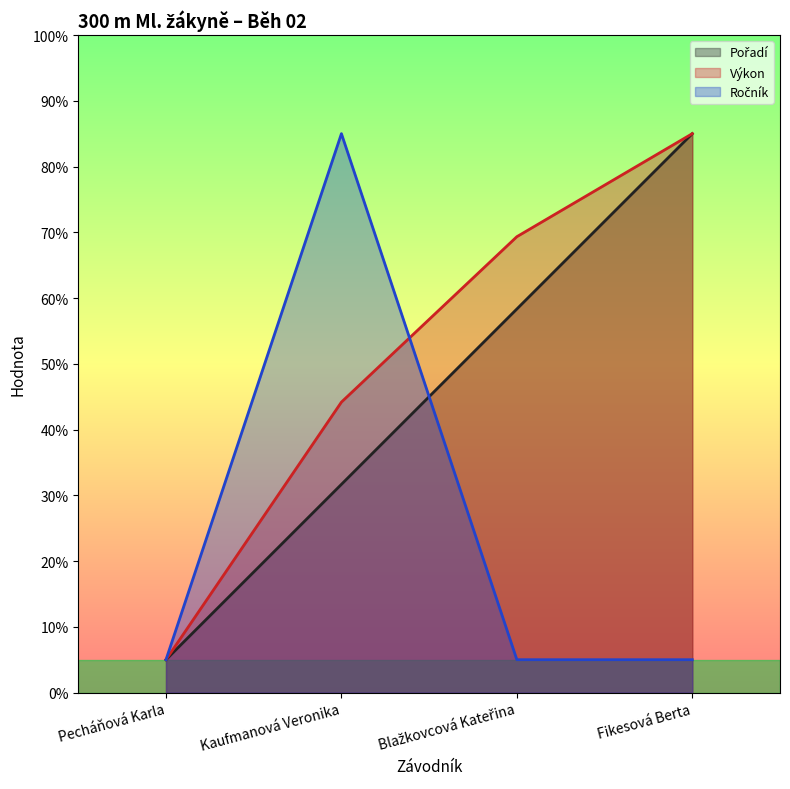

The Pořadí series shows 47.0 at Fikesová Berta. True or false?

False